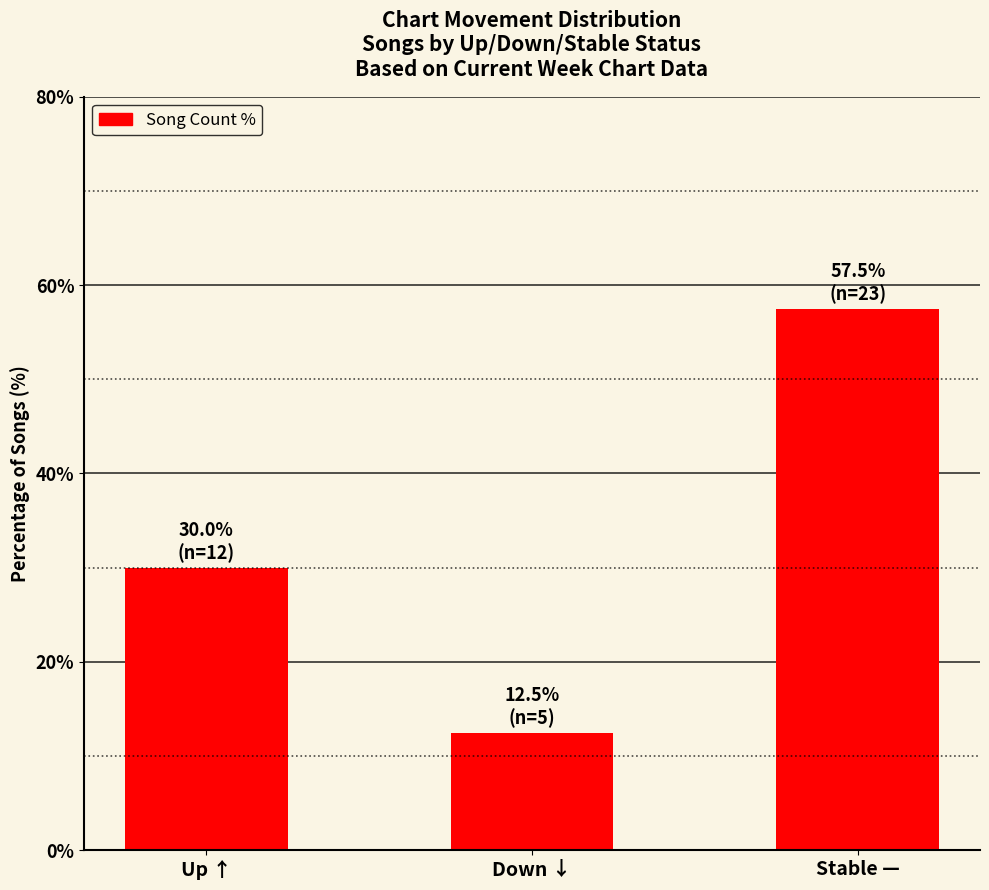

What is the label of the 3rd bar from the right?

Up ↑